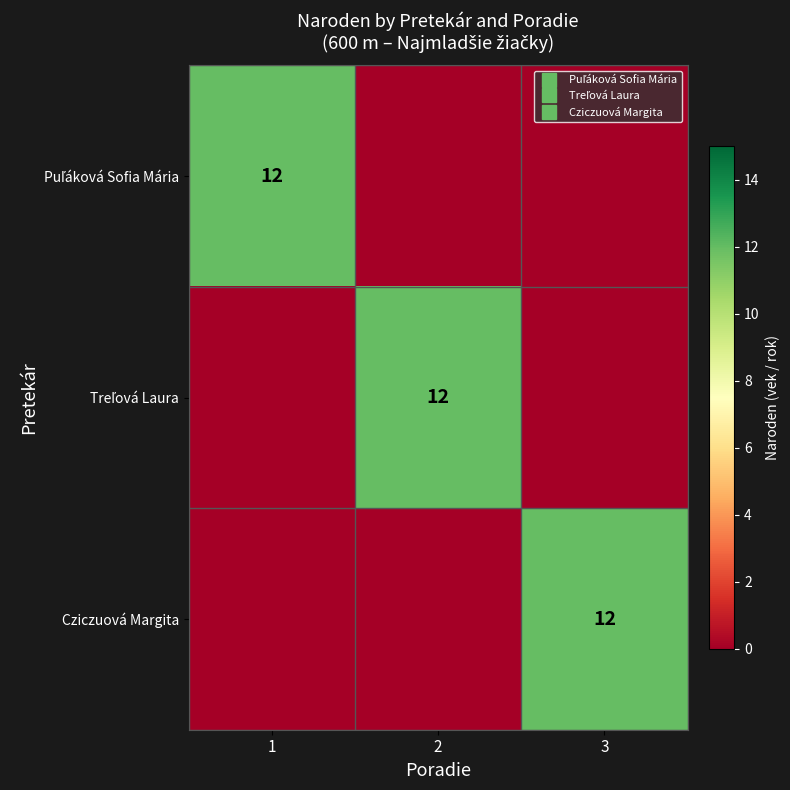

Between 1 and 2, which series saw the biggest shift?

Puľáková Sofia Mária